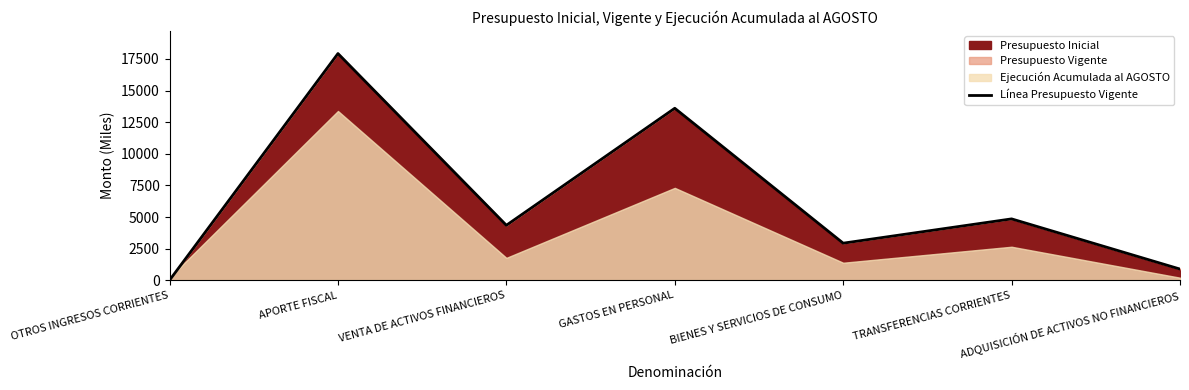

Where is the first local minimum?

VENTA DE ACTIVOS FINANCIEROS